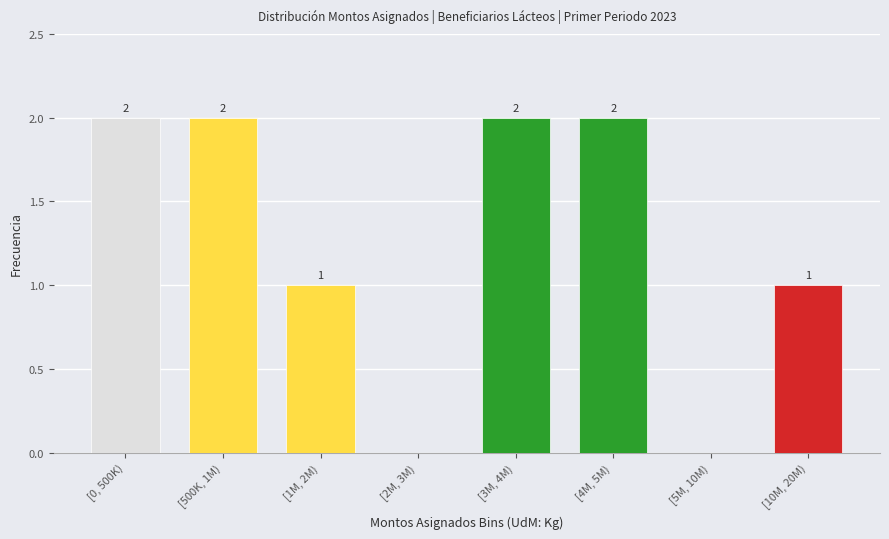

Reading left to right, extract all data points from this chart.

[0, 500K)=2	[500K, 1M)=2	[1M, 2M)=1	[2M, 3M)=0	[3M, 4M)=2	[4M, 5M)=2	[5M, 10M)=0	[10M, 20M)=1